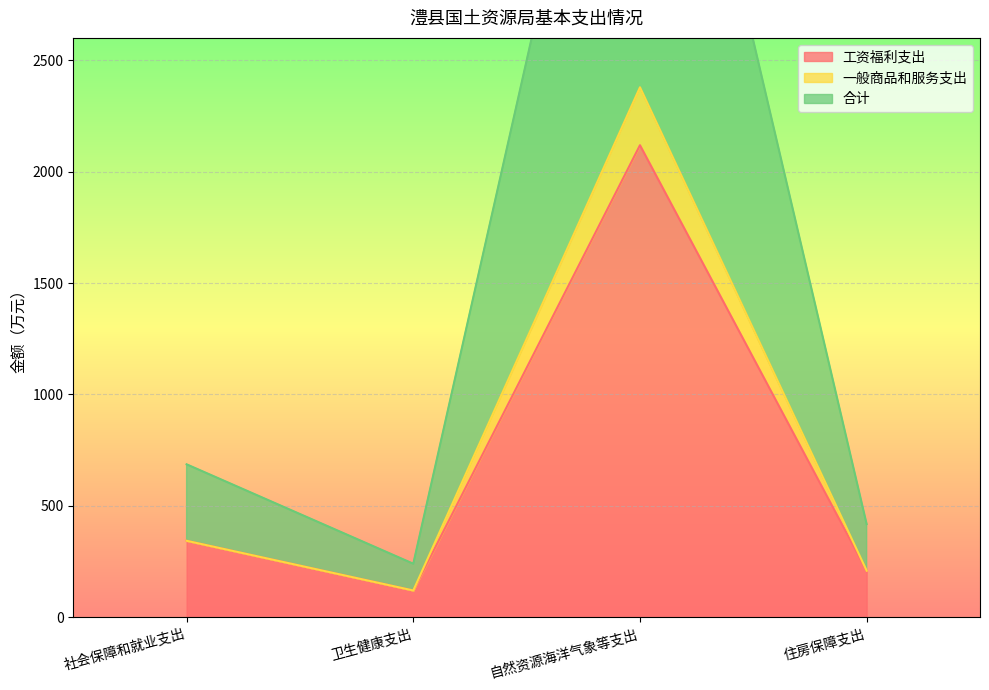

The 一般商品和服务支出 series shows 343.1 at 社会保障和就业支出. True or false?

True